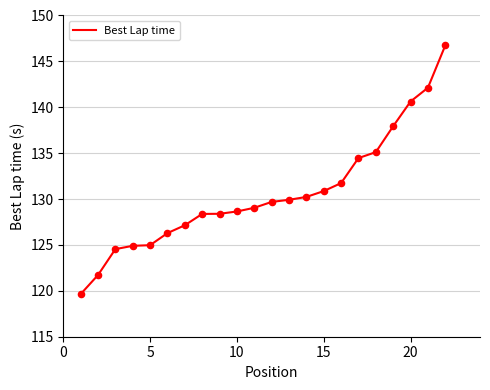

What is the difference between the maximum and minimum values?

27.1